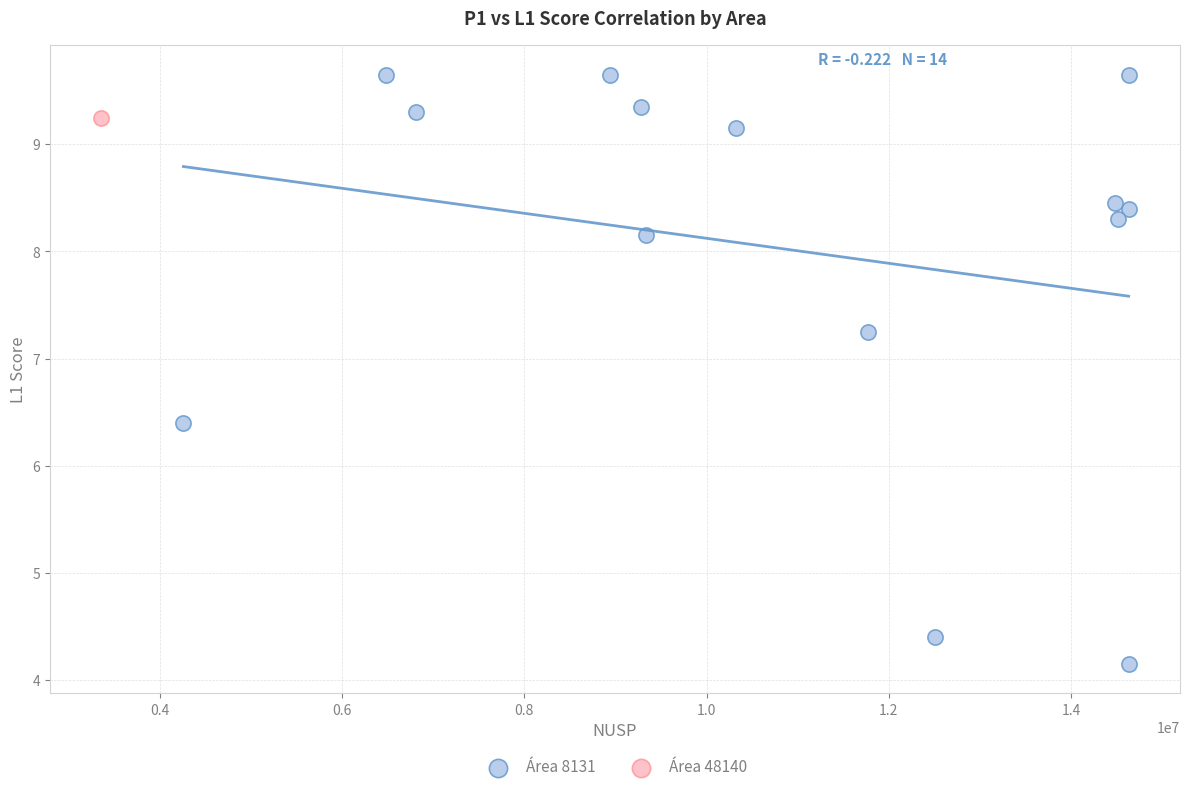

What are all the series names shown in the legend?

Área 8131, Área 48140